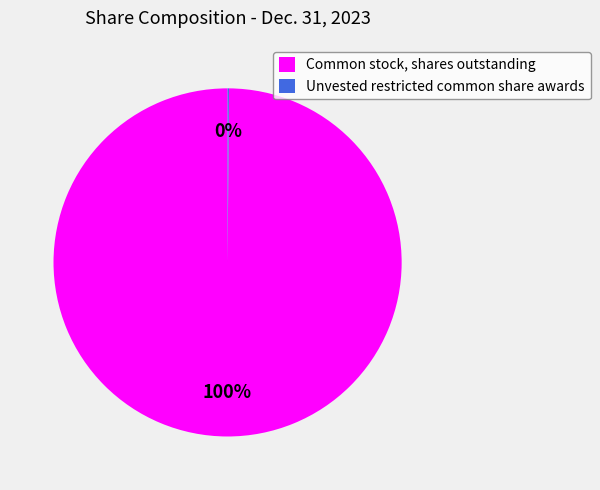

What is the largest slice in the pie chart?

Common stock, shares outstanding